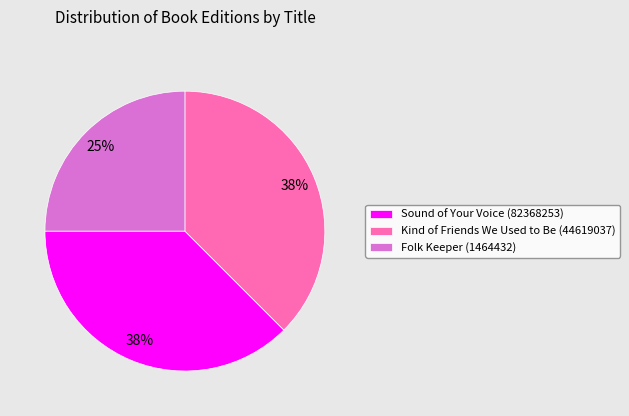

What percentage is the Folk Keeper (1464432) slice, to the nearest percent?

25%